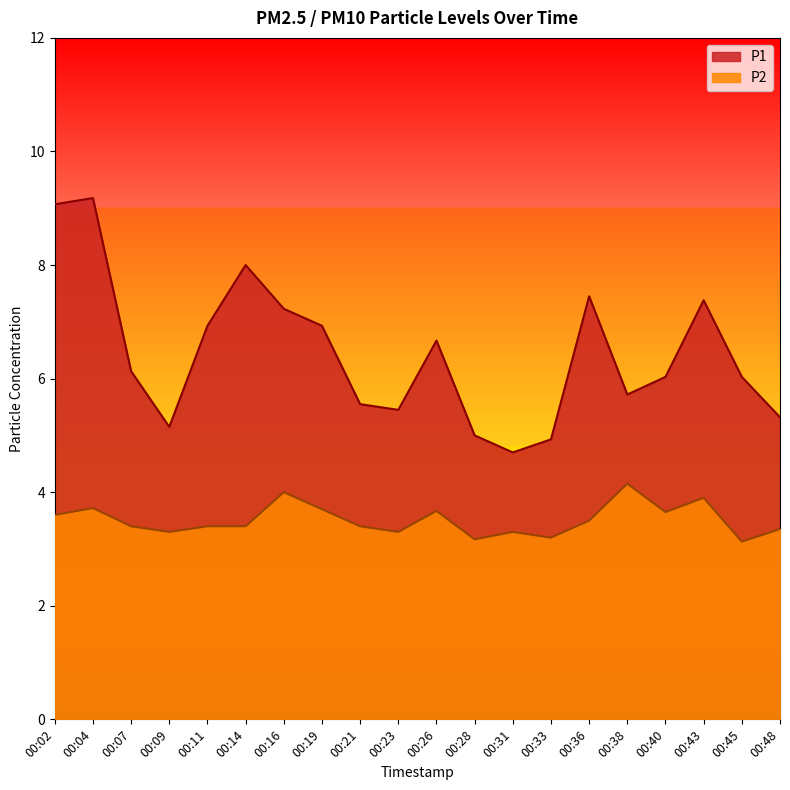

Reading left to right, transcribe all the data shown in this chart.

P1: 00:02=9.1	00:04=9.2	00:07=6.1	00:09=5.2	00:11=6.9	00:14=8.0	00:16=7.2	00:19=6.9	00:21=5.5	00:23=5.5	00:26=6.7	00:28=5.0	00:31=4.7	00:33=4.9	00:36=7.5	00:38=5.7	00:40=6.0	00:43=7.4	00:45=6.0	00:48=5.3
P2: 00:02=3.6	00:04=3.7	00:07=3.4	00:09=3.3	00:11=3.4	00:14=3.4	00:16=4.0	00:19=3.7	00:21=3.4	00:23=3.3	00:26=3.7	00:28=3.2	00:31=3.3	00:33=3.2	00:36=3.5	00:38=4.2	00:40=3.6	00:43=3.9	00:45=3.1	00:48=3.4